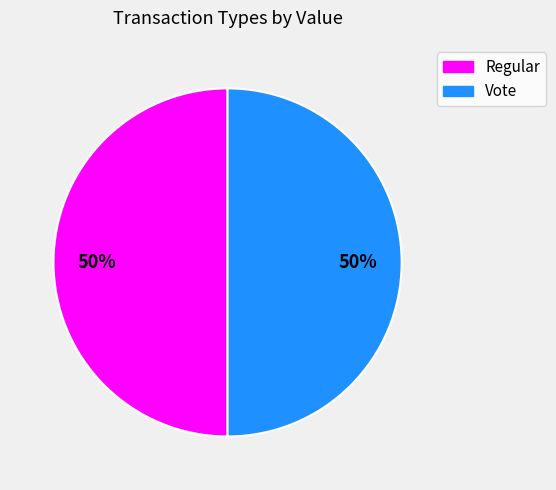

To the nearest percent, what percentage of the pie is Regular?

50%